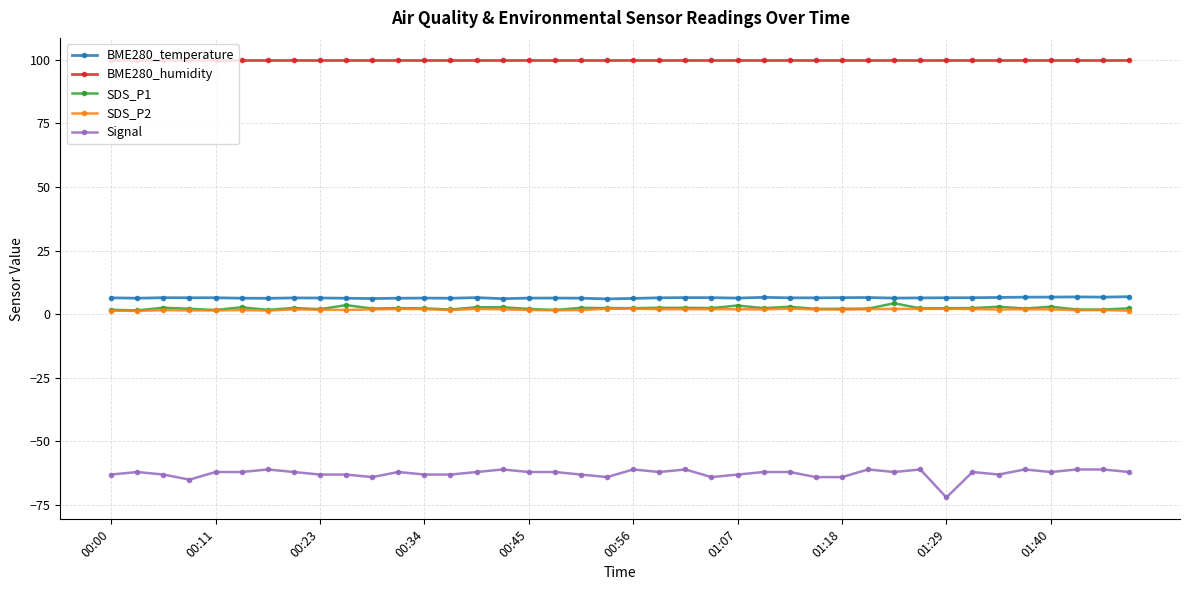

True or false: SDS_P1 has more than 2 interior local peaks.

True